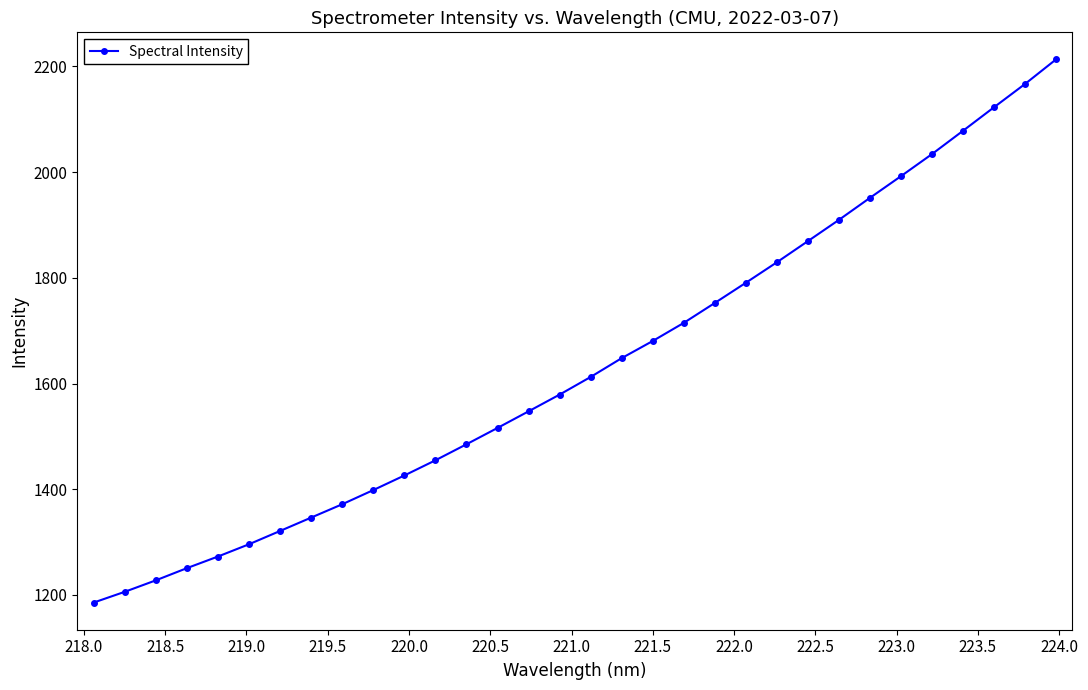

How many data points are above 1612?

16